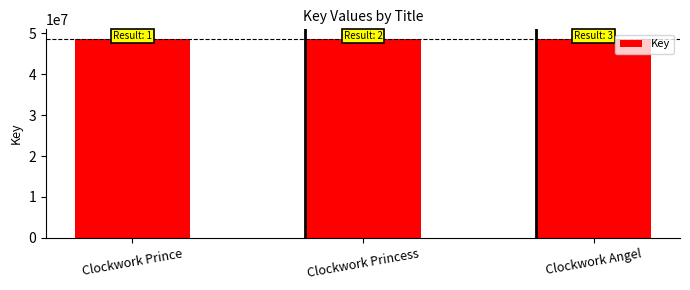

What is the minimum value shown in the chart?

48561815